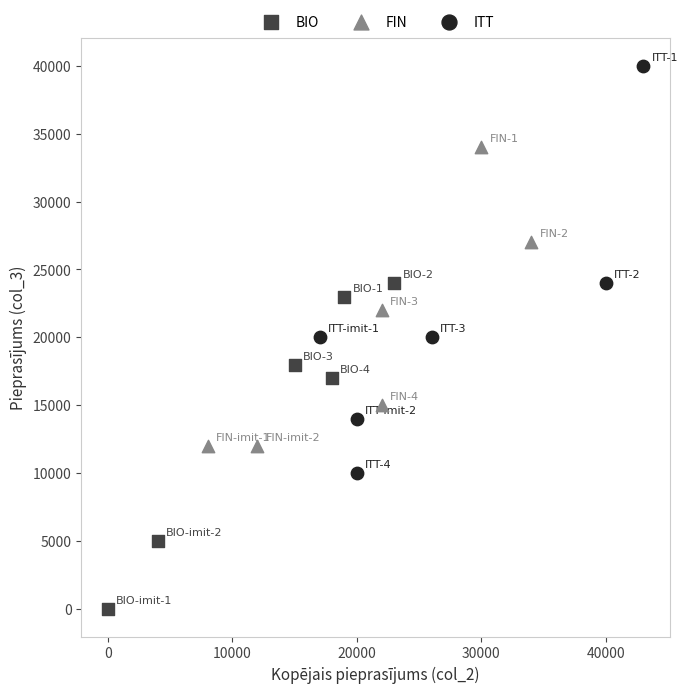

What are all the series names shown in the legend?

BIO, FIN, ITT